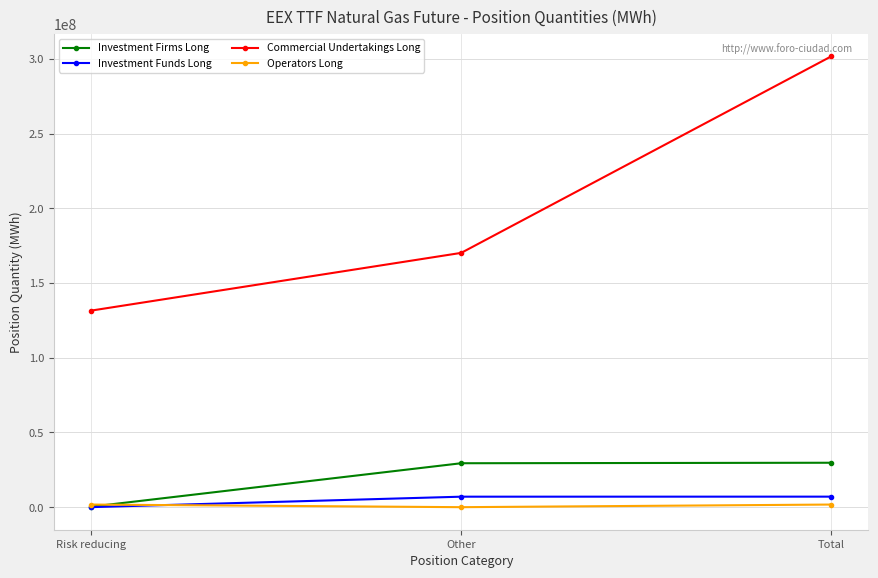

Count the number of categories in the chart.

3